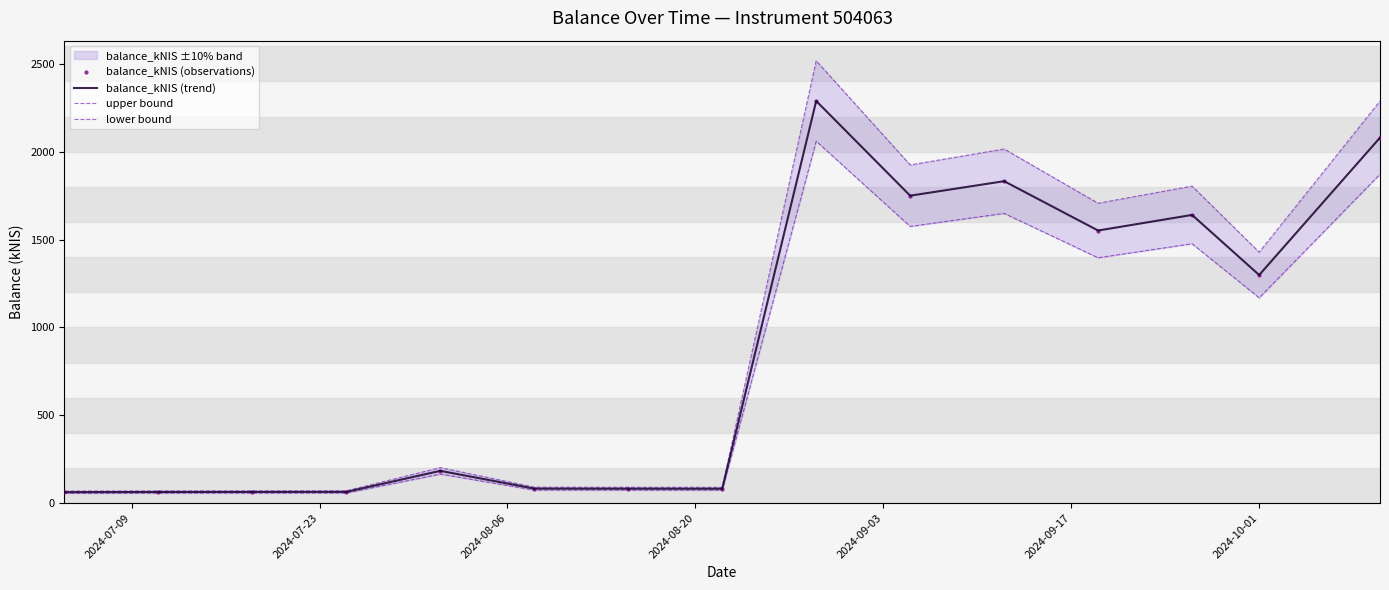

At how many categories does at least one series exceed 1639?

6